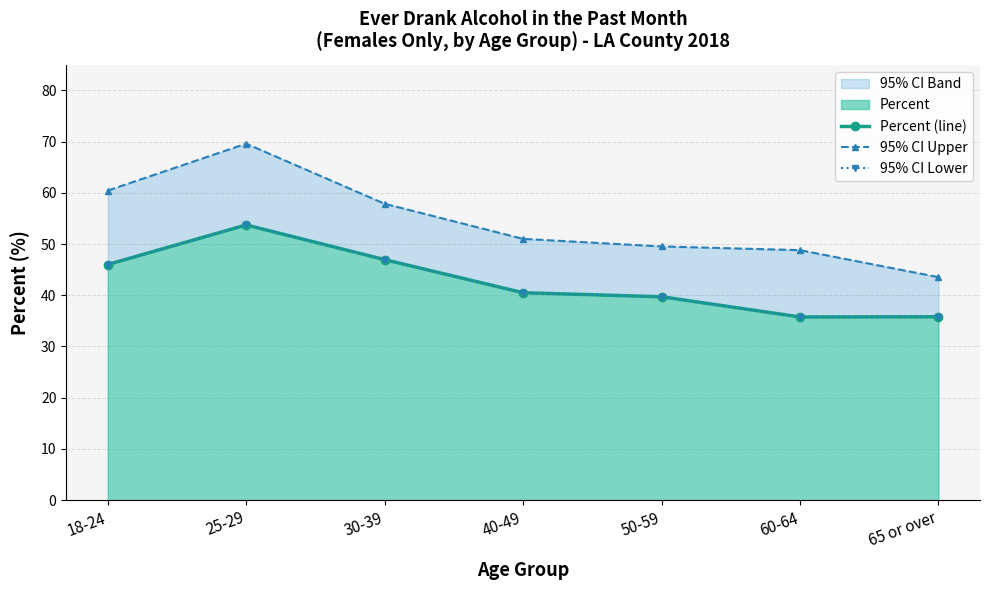

What is the label of the 4th point from the left?

40-49